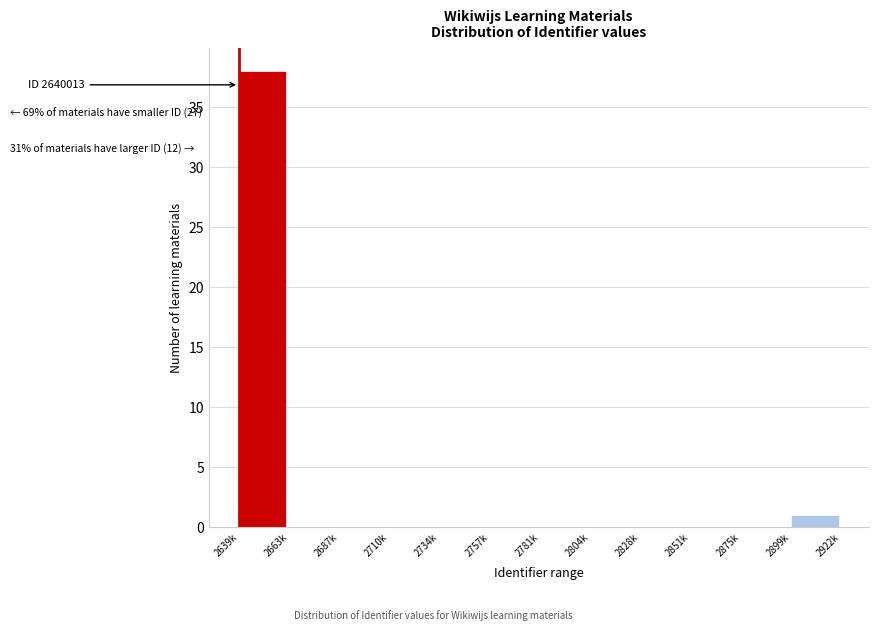

Reading left to right, list all the values displayed in this chart.

2639k=38	2663k=0	2687k=0	2710k=0	2734k=0	2757k=0	2781k=0	2804k=0	2828k=0	2851k=0	2875k=0	2899k=1